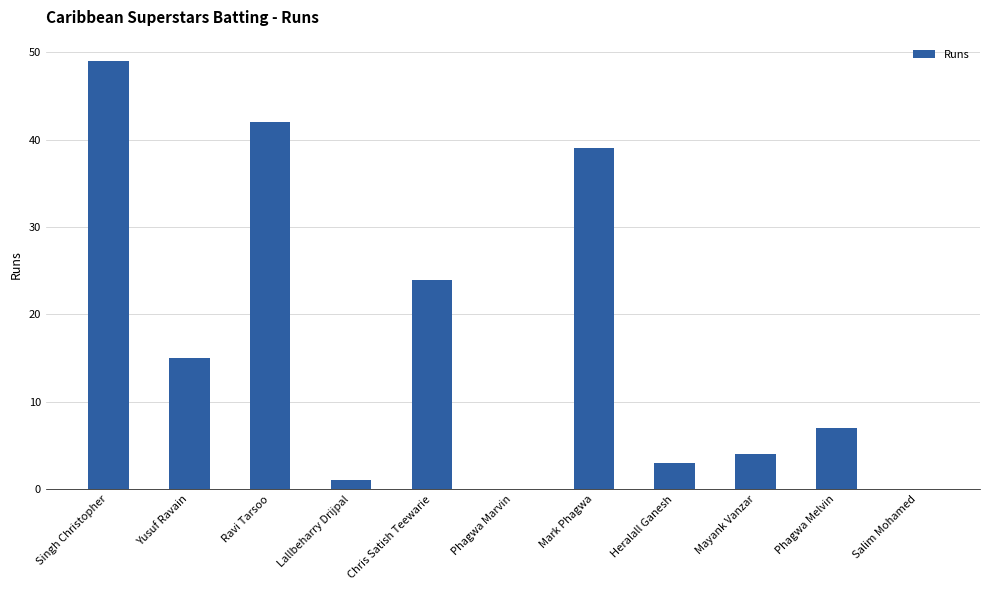

Is it true that the value at Lallbeharry Drijpal is 1?

True